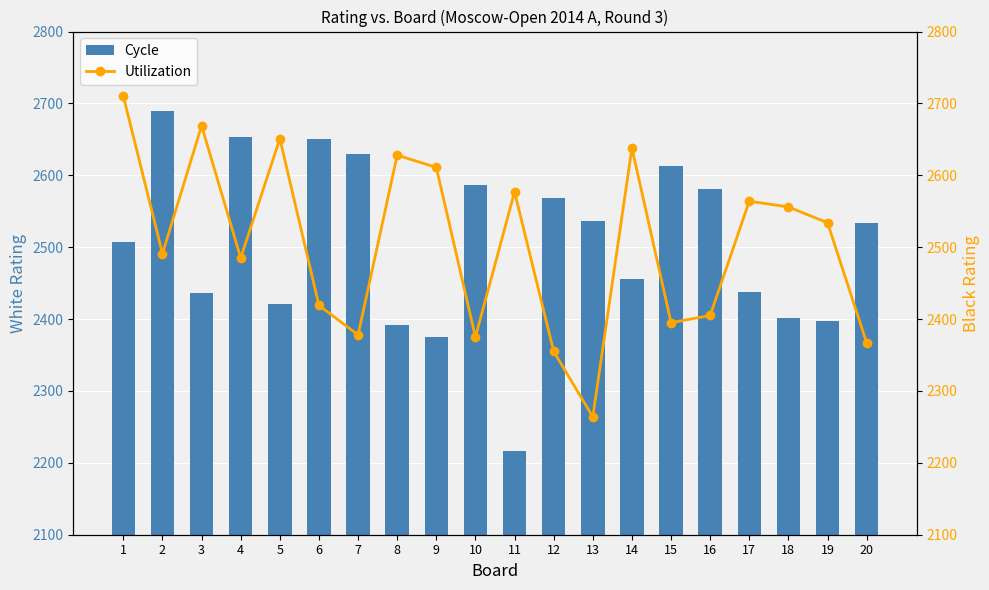

Count the number of categories in the chart.

20